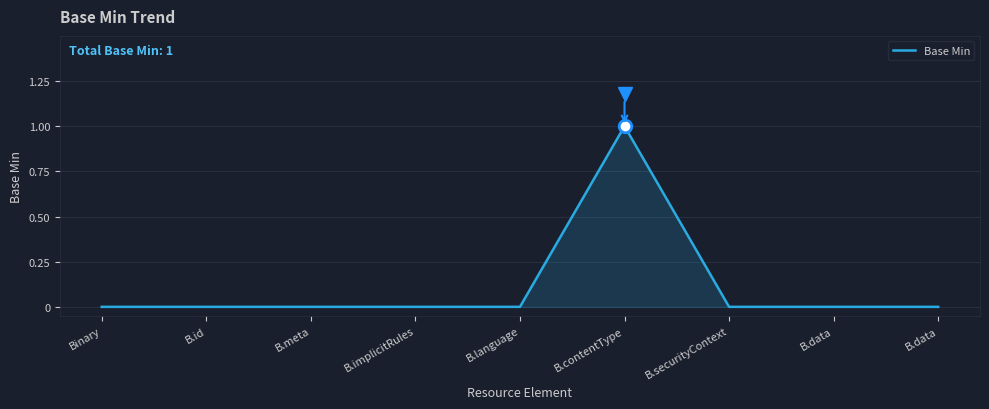

How many lines are shown in the chart?

1